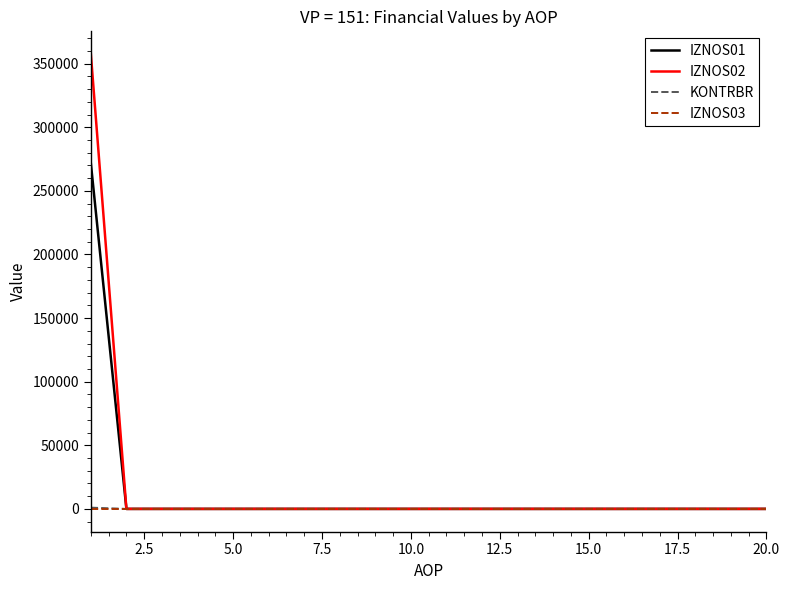

Which series has the largest range (max minus min)?

IZNOS02